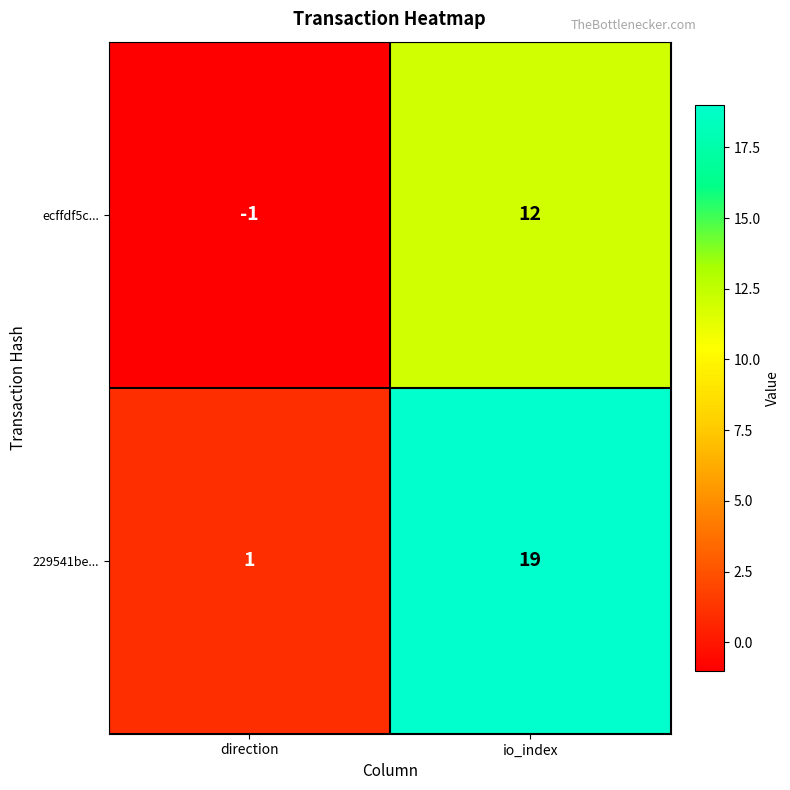

What is the minimum value shown in the chart?

-1